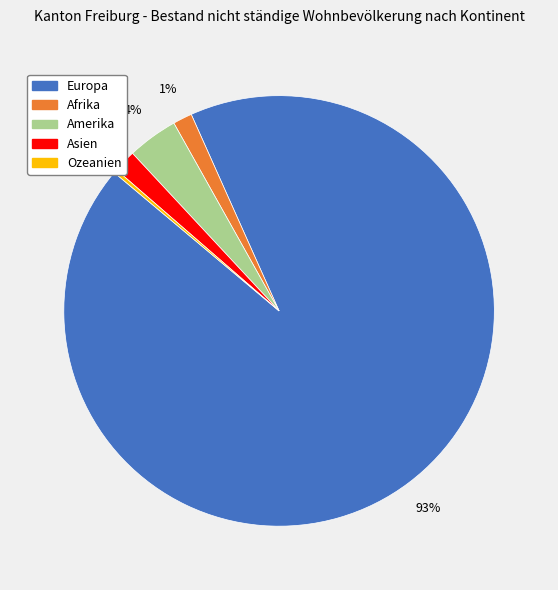

True or false: Amerika accounts for 16% of the total.

False